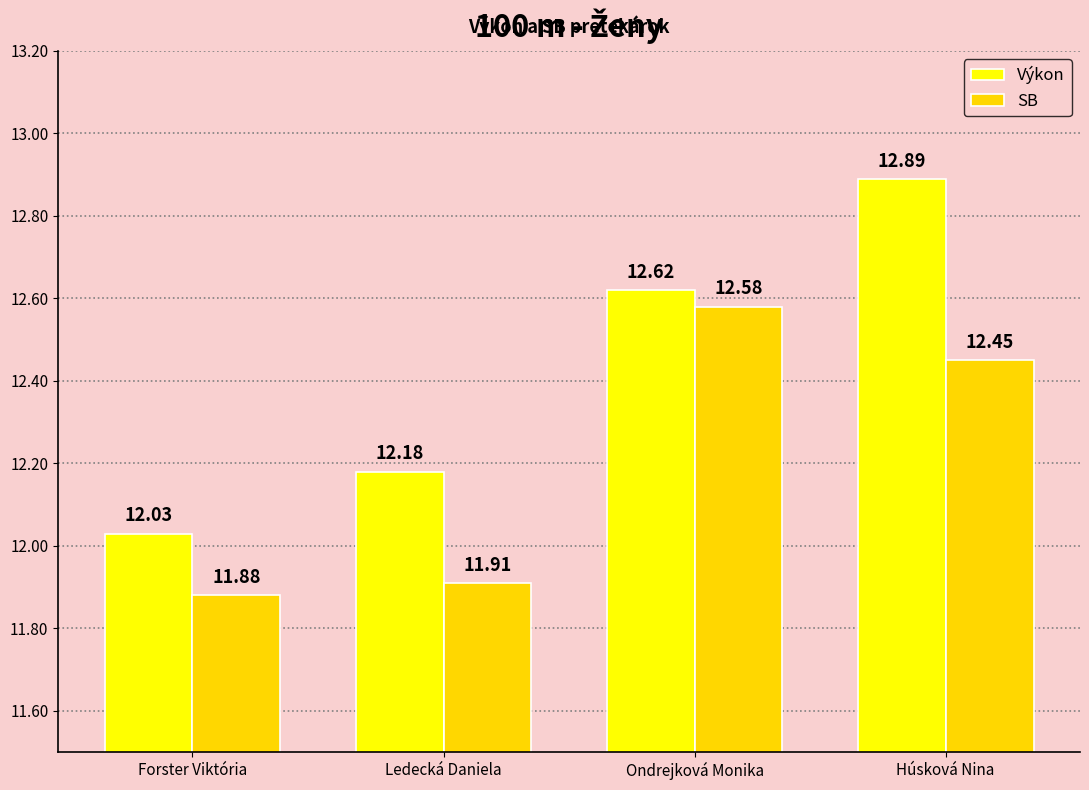

What is the label of the 2nd bar from the left?

Ledecká Daniela